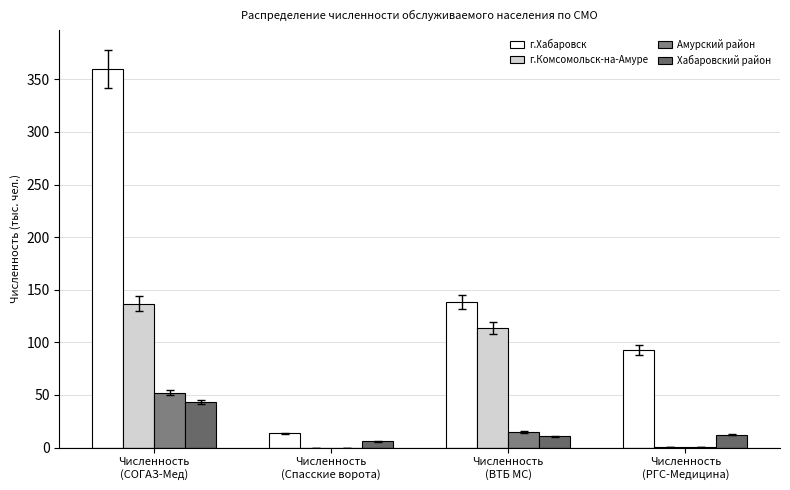

At which label does г.Хабаровск first exceed 138?

Численность
(СОГАЗ-Мед)